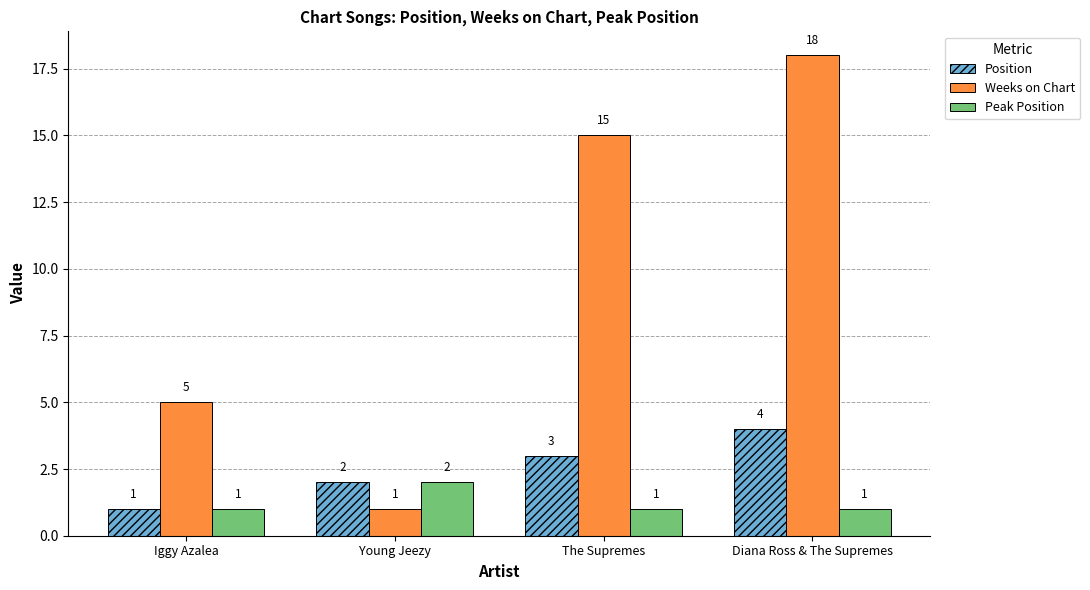

At Diana Ross & The Supremes, list the series in order from largest to smallest.

Weeks on Chart, Position, Peak Position